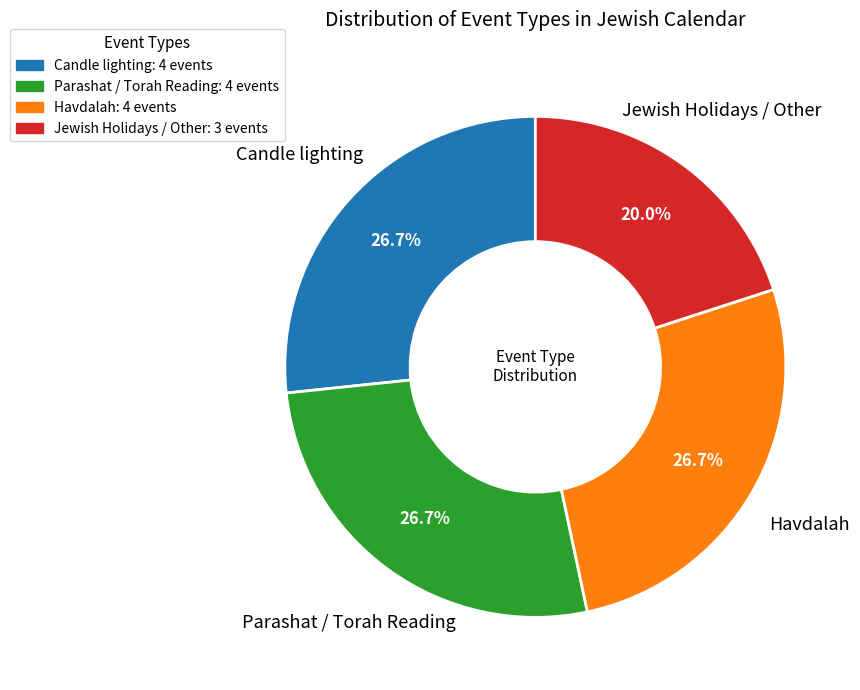

Does any single category account for the majority?

No